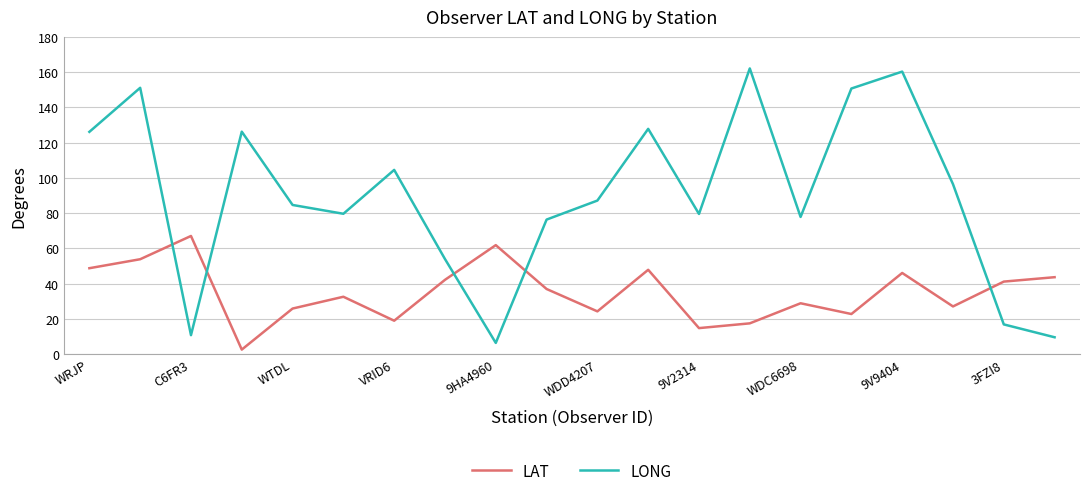

What is the maximum value shown in the chart?

162.1